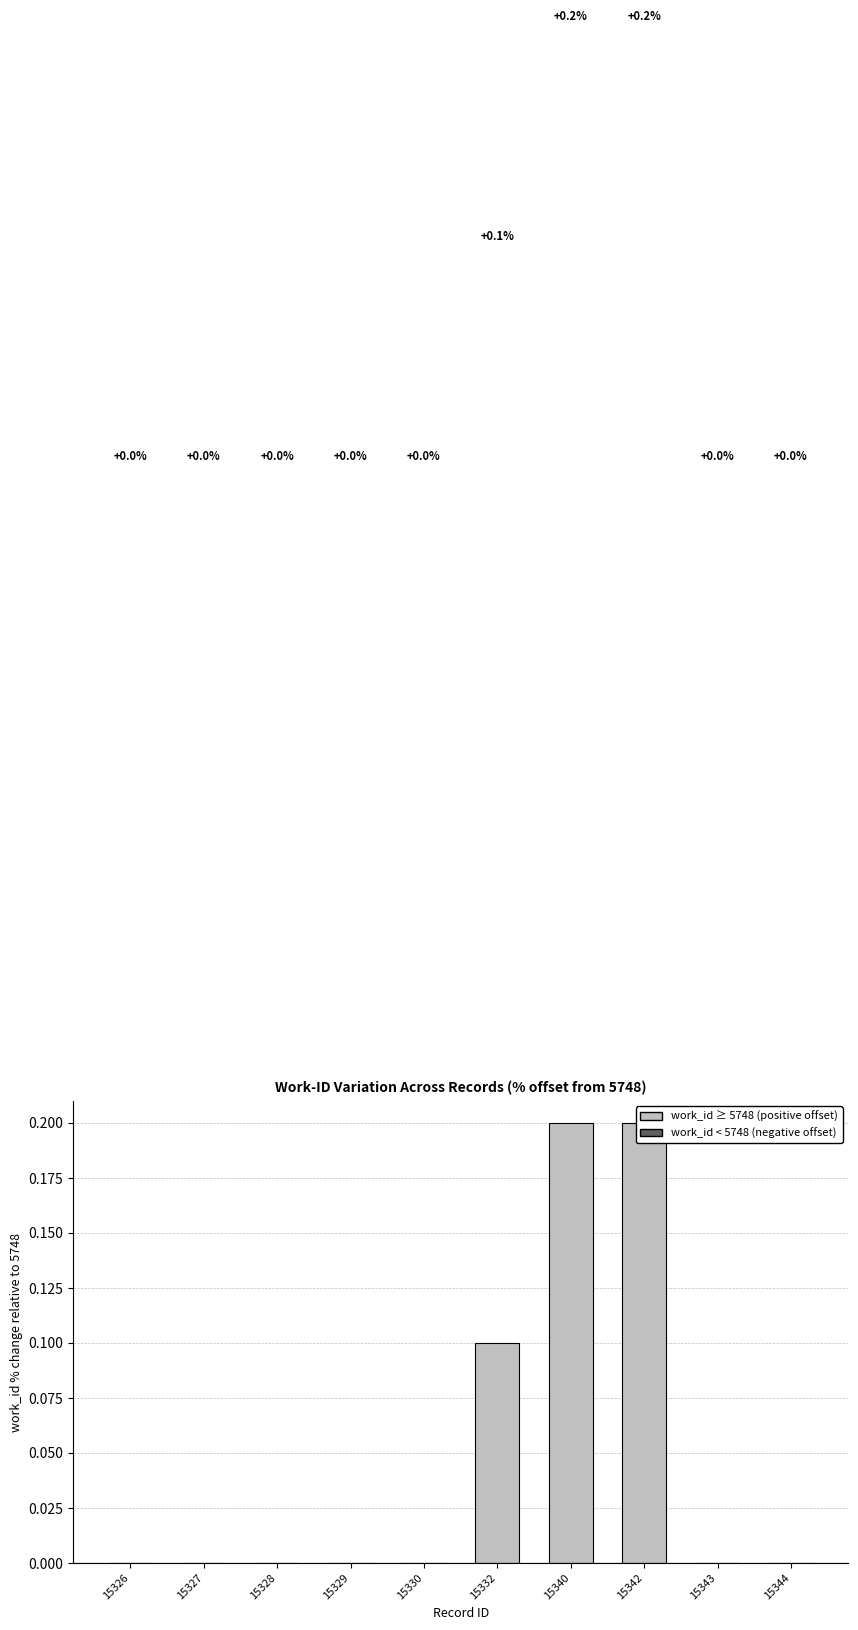

How many data points are above 0?

3